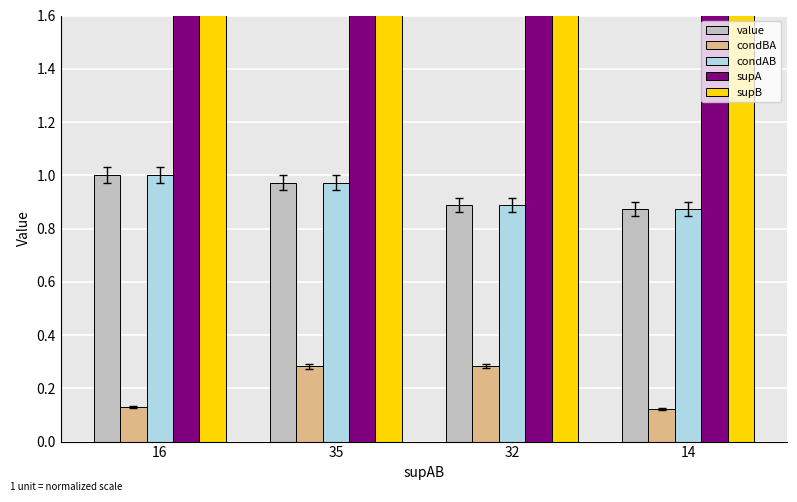

At which label does value reach its peak?

16